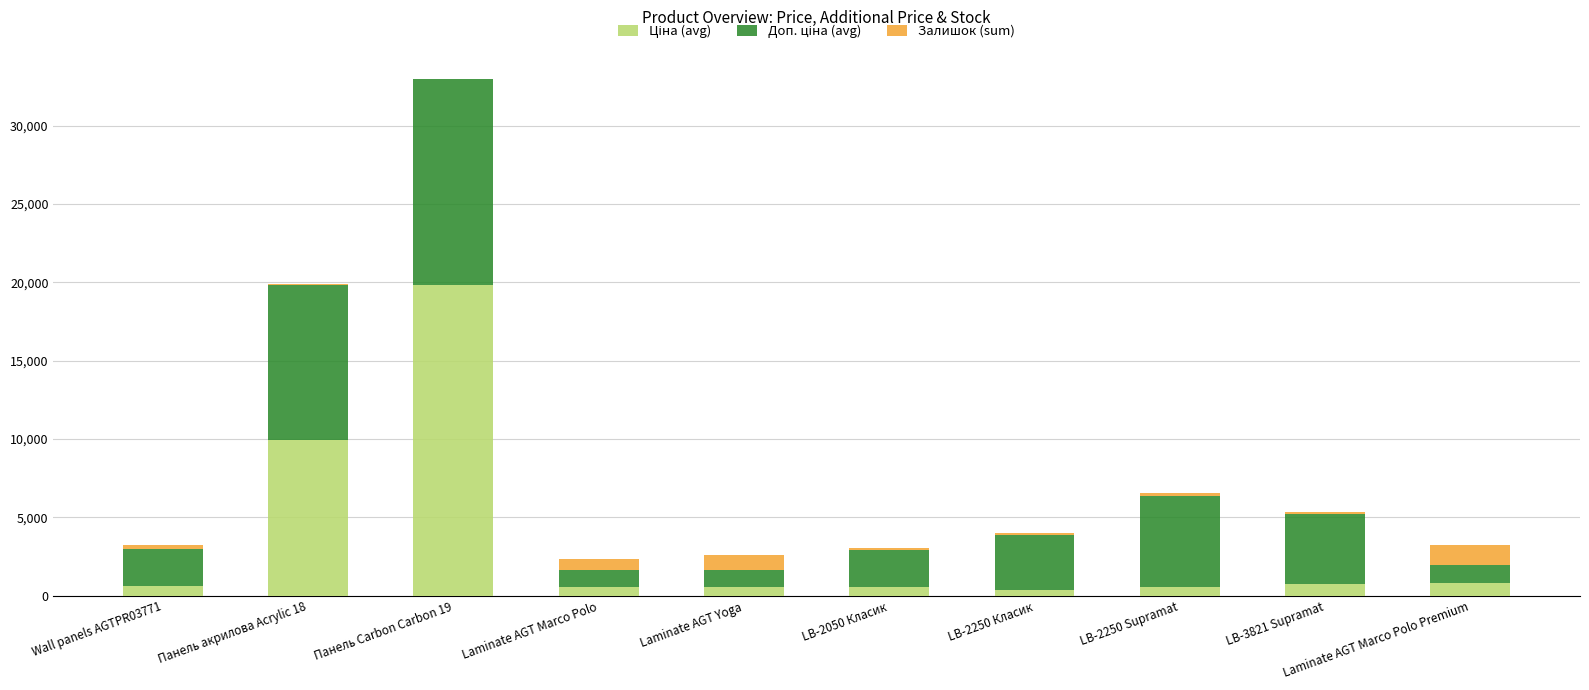

Count the number of data series in this chart.

3